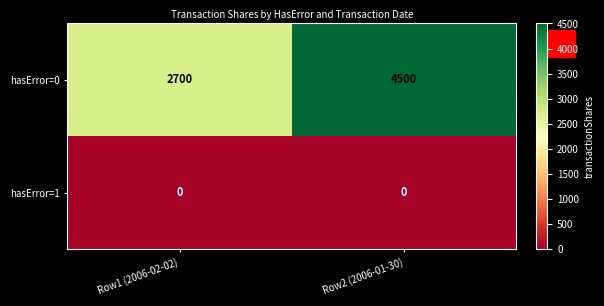

Between Row1 (2006-02-02) and Row2 (2006-01-30), which series saw the biggest shift?

hasError=0